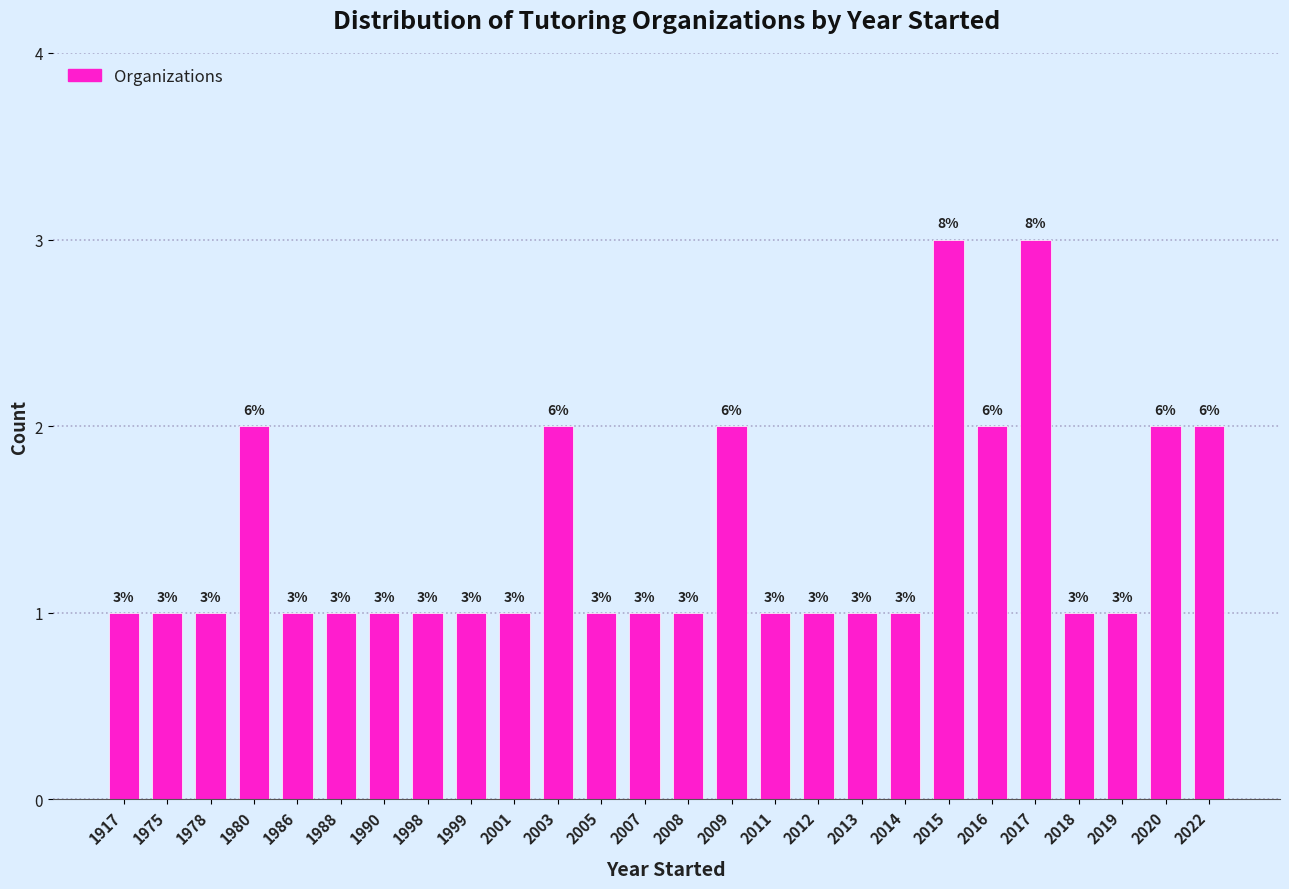

Reading left to right, transcribe all the data shown in this chart.

1	1	1	2	1	1	1	1	1	1	2	1	1	1	2	1	1	1	1	3	2	3	1	1	2	2